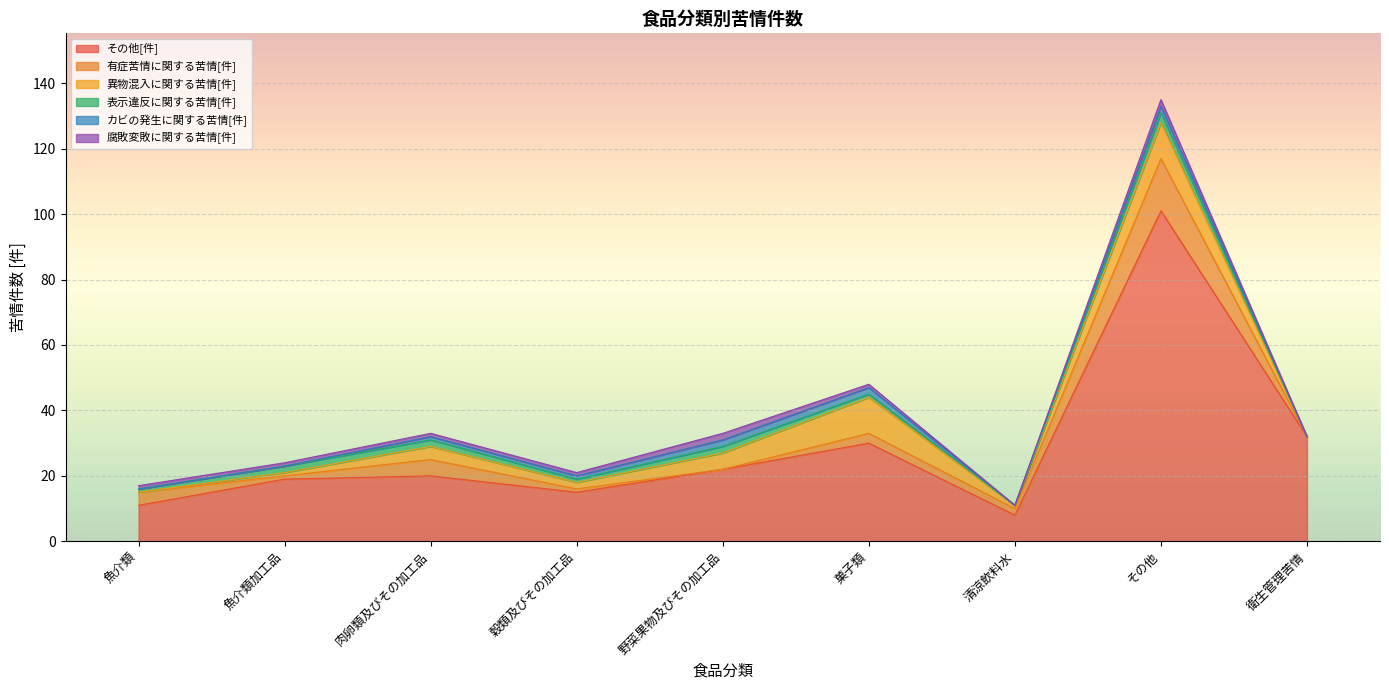

Rank the categories by 表示違反に関する苦情[件] value from highest to lowest.

その他, 魚介類加工品, 肉卵類及びその加工品, 野菜果物及びその加工品, 魚介類, 穀類及びその加工品, 菓子類, 清涼飲料水, 衛生管理苦情